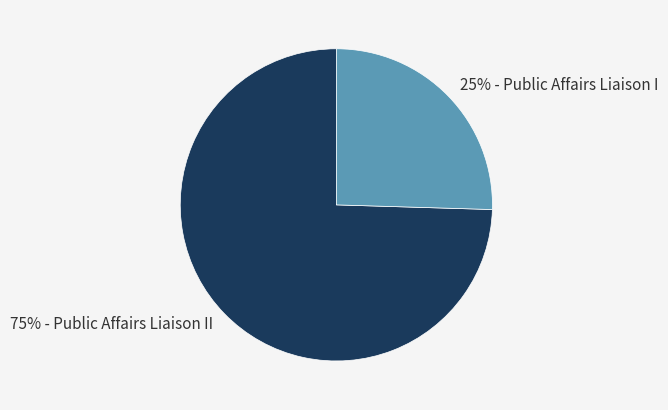

Is there a majority slice in this chart?

Yes